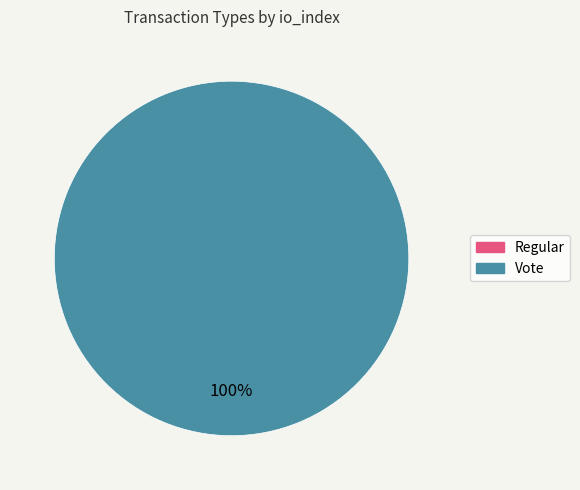

Is it true that Vote is 99% of the pie?

False